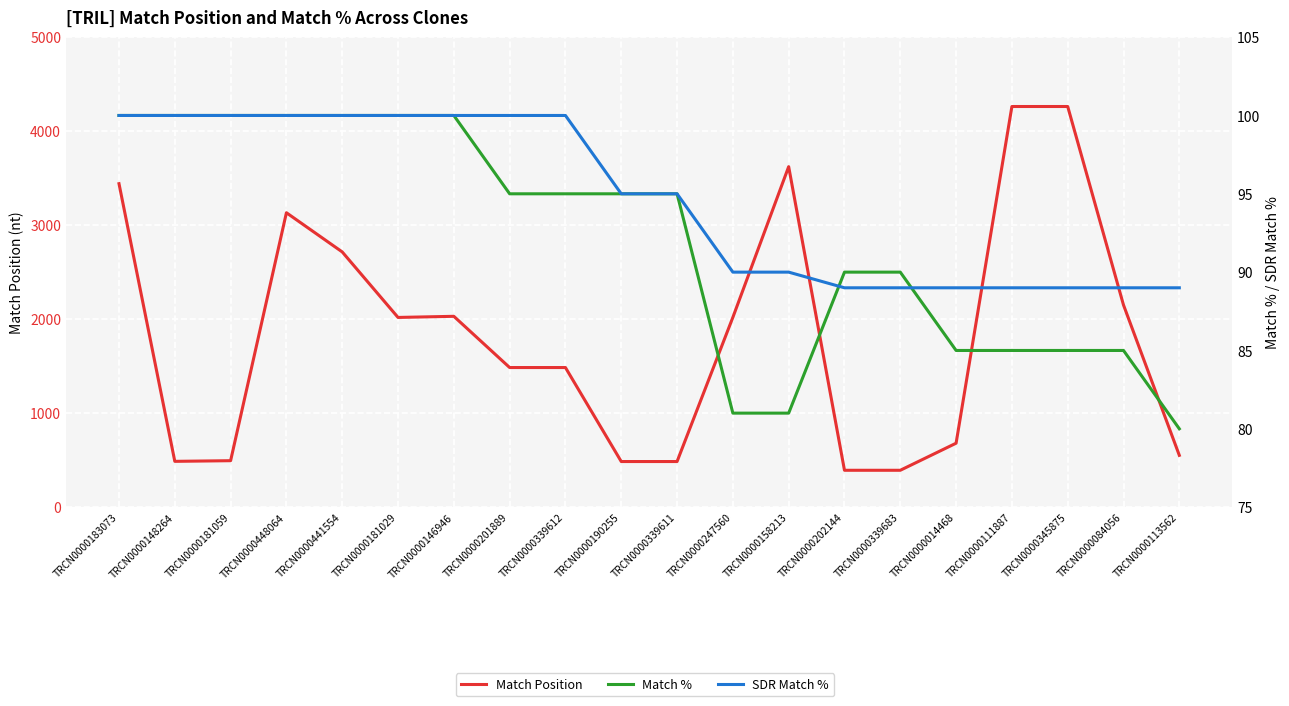

What is the total value across all series at TRCN0000247560?

2190